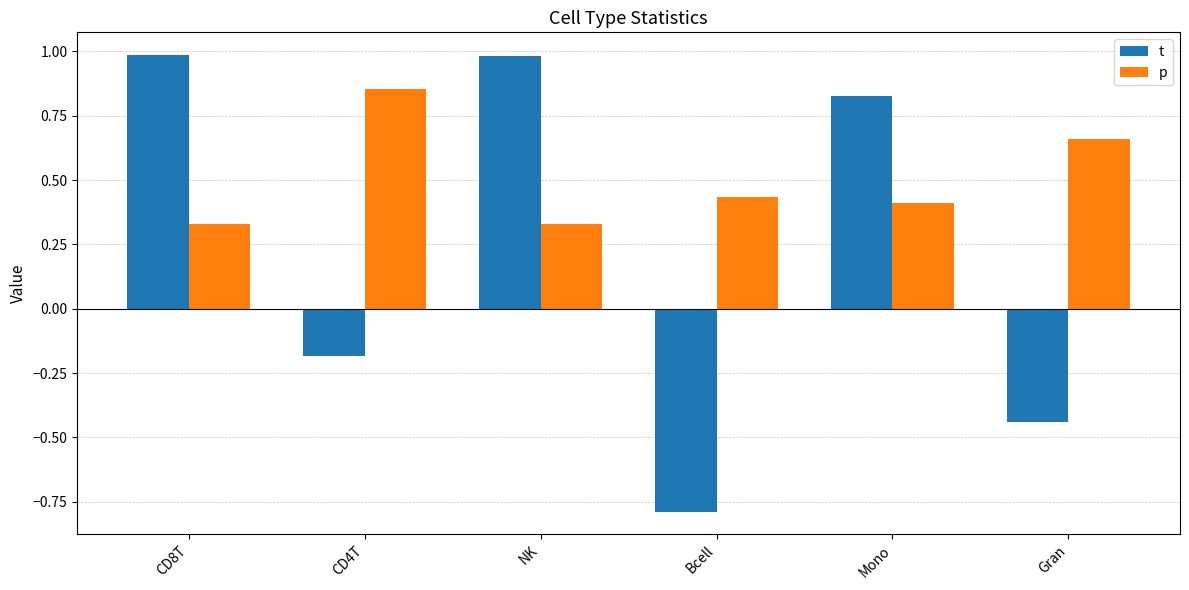

Does the chart contain any negative values?

Yes